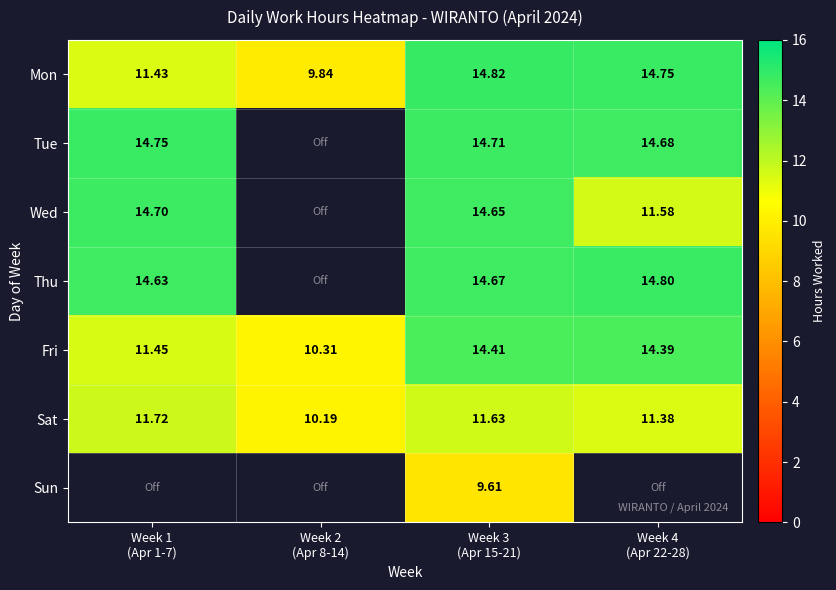

What is the difference between the second highest and minimum values in the Sat series?

1.4